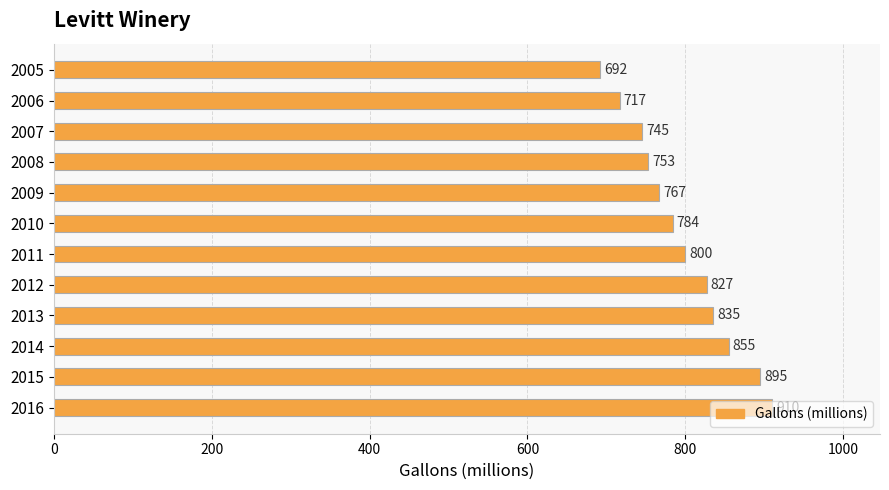

The chart shows a value of 217 at 2006. True or false?

False